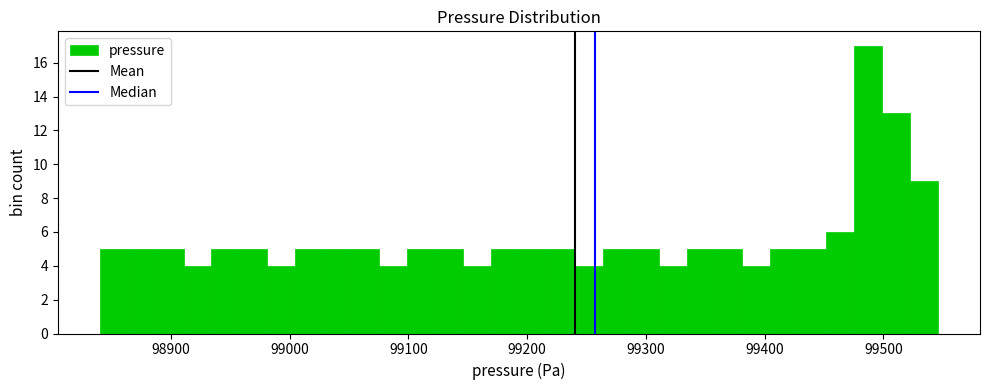

Around what value on the x-axis is the tallest bar? Give the approximate position of its centre, as read against the axis.

99490